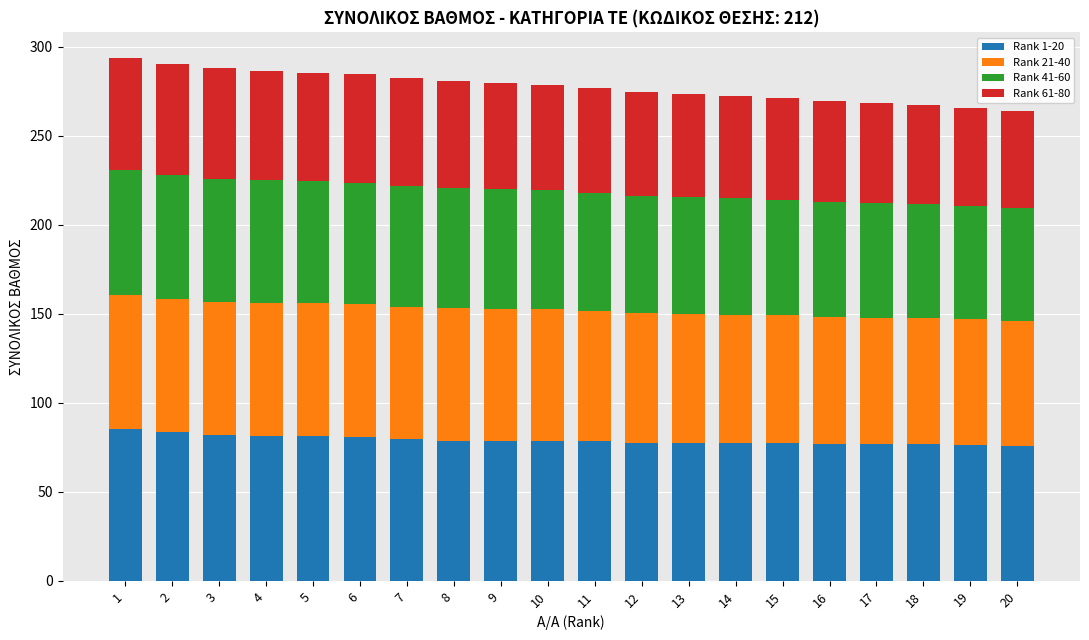

What is the lowest value of the Rank 1-20 series?

75.9